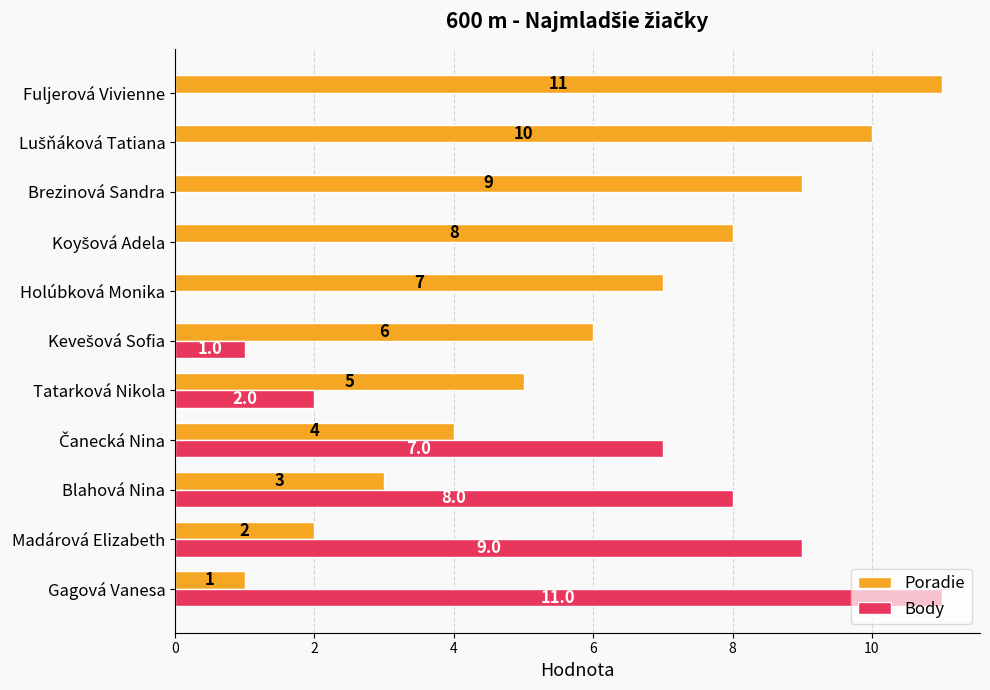

At which label does Poradie reach its peak?

Fuljerová Vivienne